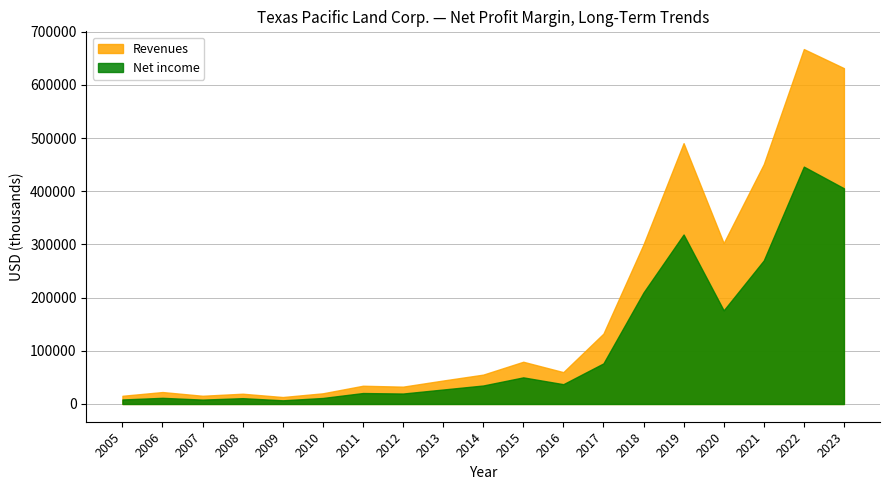

Where does the Net income series first go above 34765?

2015